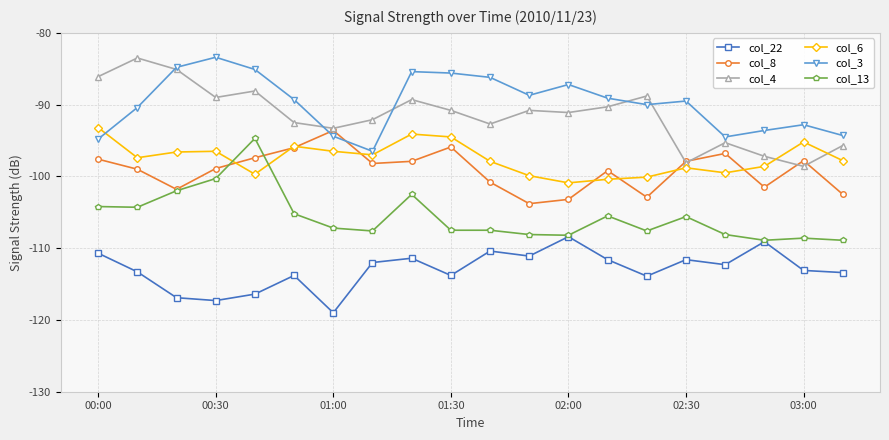

What is the highest value of the col_13 series?

-94.7